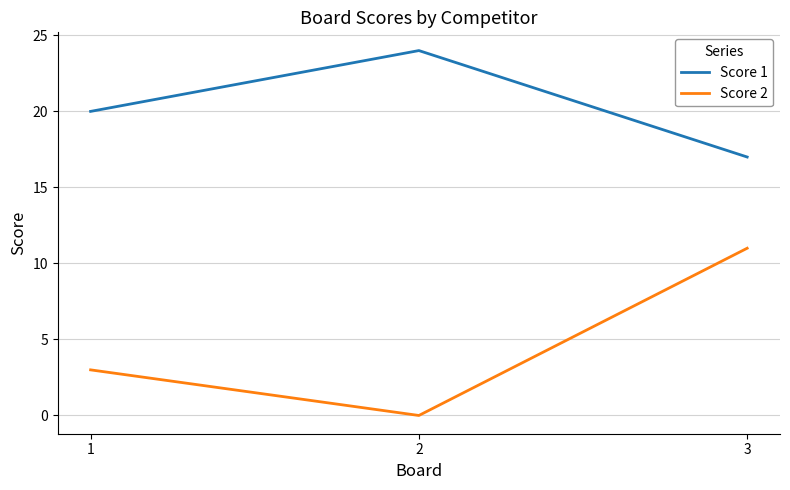

True or false: Score 1 has a value of 24 at 2.

True